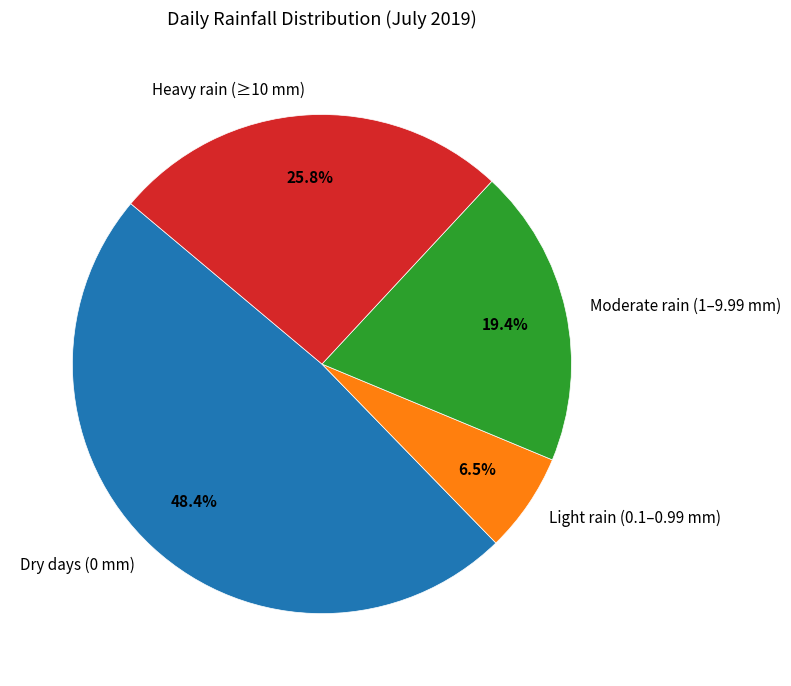

How many segments does this pie chart have?

4